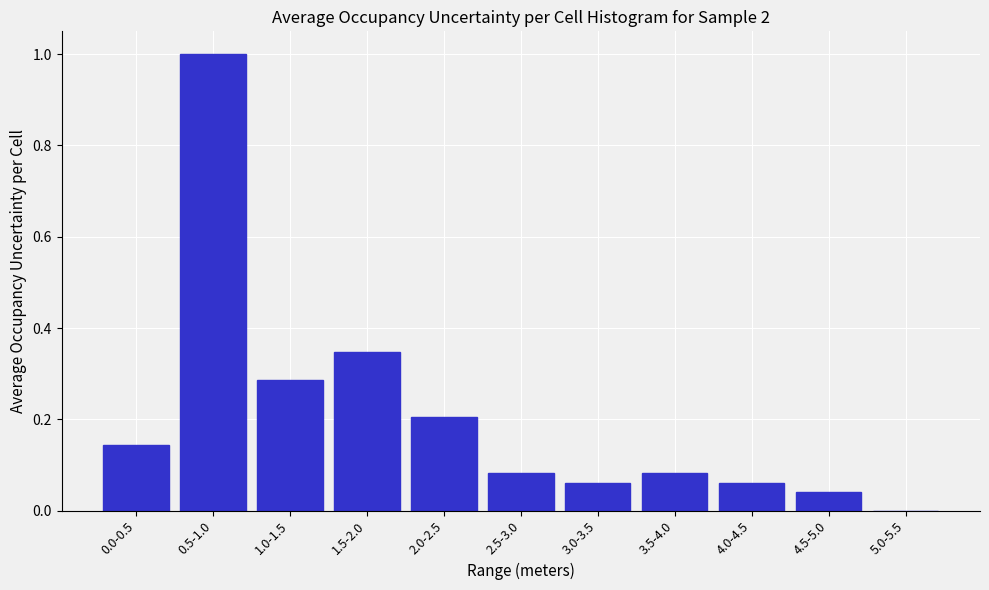

What is the sum of the values at 0.5-1.0 and 4.0-4.5?

1.1